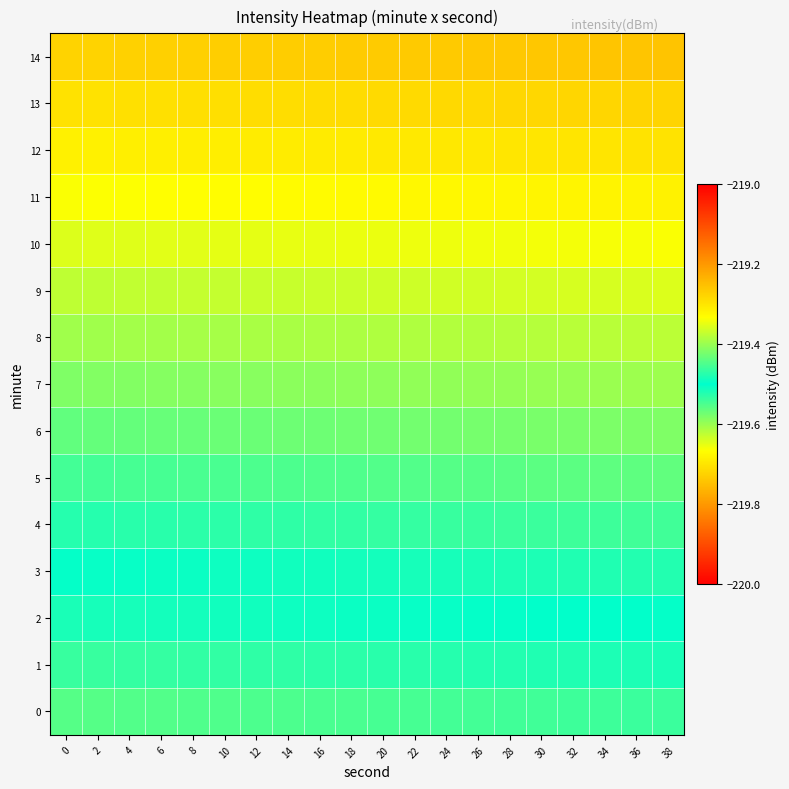

What is the greatest value displayed?

-219.3